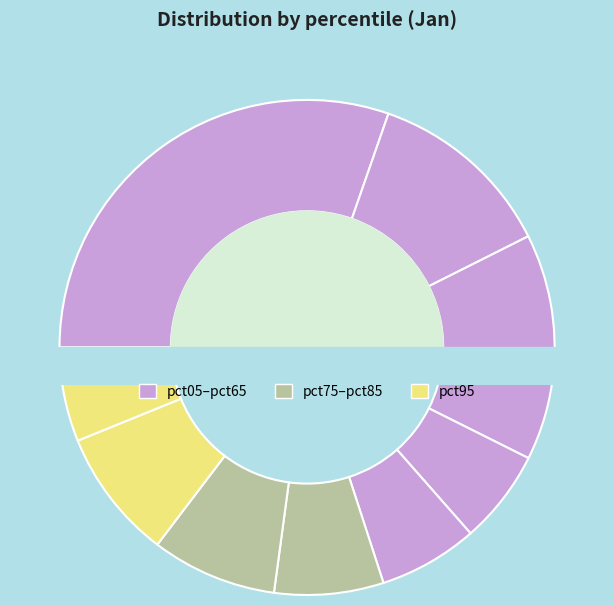

What portion of the pie excludes pct35?

94.2%